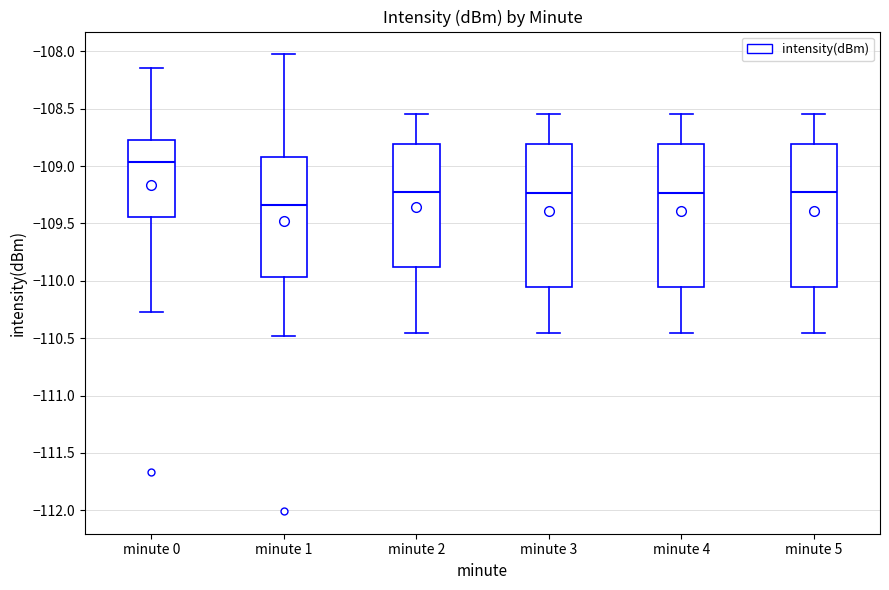

Reading left to right, transcribe this box plot: for each box, give where its median line is, the range the box spans, and where its two whiskers end, as read against the y-axis. The values are not printed on the chart, so give them approximately, as read against the axis.

minute 0: median -108.95, box -109.45 to -108.75, whiskers -110.30 to -108.15
minute 1: median -109.35, box -109.95 to -108.95, whiskers -110.50 to -108.05
minute 2: median -109.20, box -109.90 to -108.80, whiskers -110.45 to -108.55
minute 3: median -109.25, box -110.05 to -108.80, whiskers -110.45 to -108.55
minute 4: median -109.25, box -110.05 to -108.80, whiskers -110.45 to -108.55
minute 5: median -109.20, box -110.05 to -108.80, whiskers -110.45 to -108.55